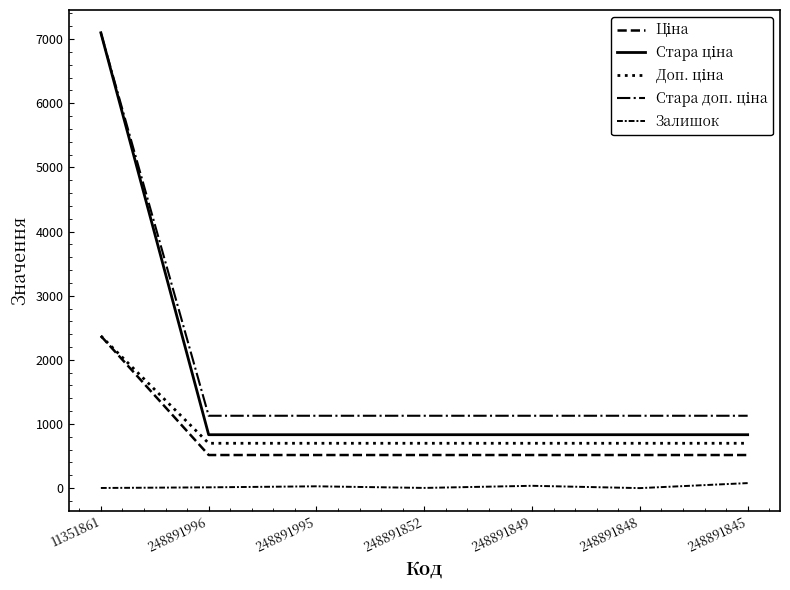

List the series in order of their peak value, lowest first.

Залишок, Доп. ціна, Ціна, Стара ціна, Стара доп. ціна